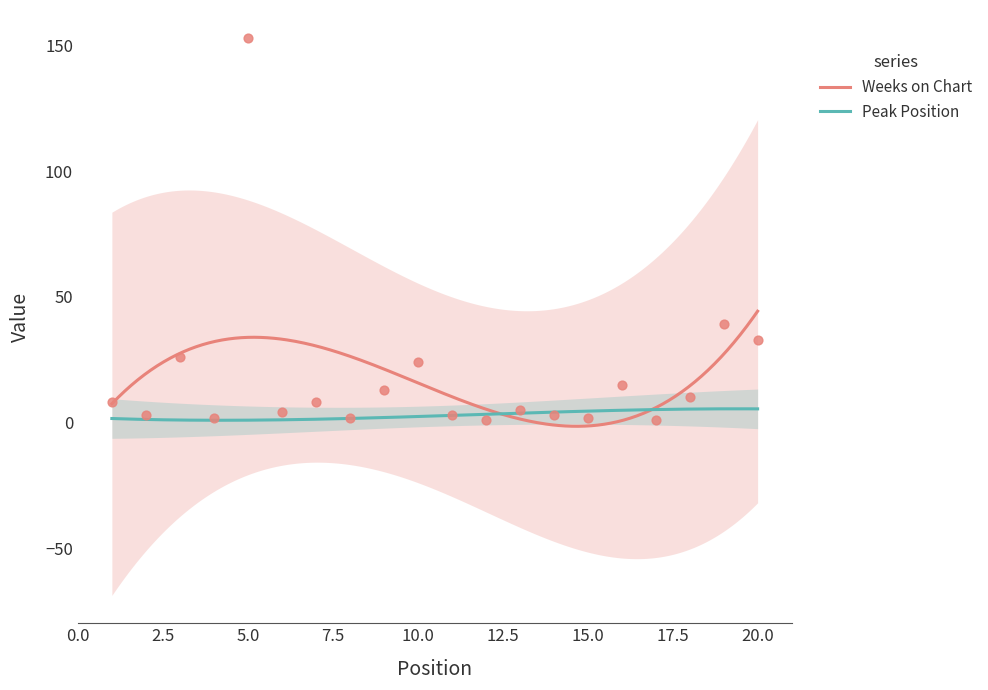

What is the change in value from 10 to 14?

-21